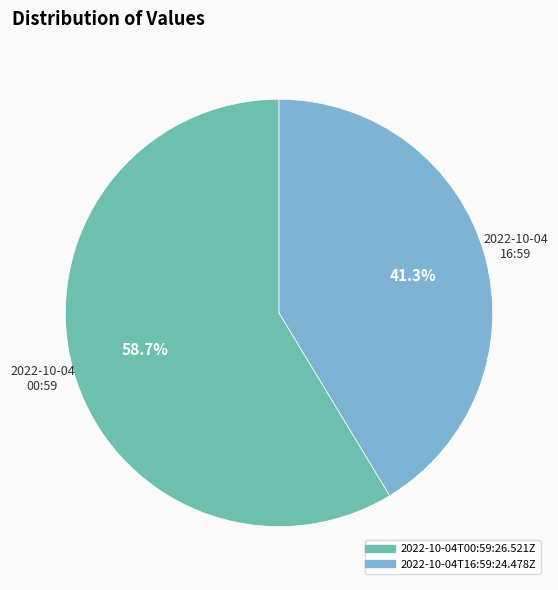

Does 2022-10-04T16:59:24.478Z represent more than half of the total?

No